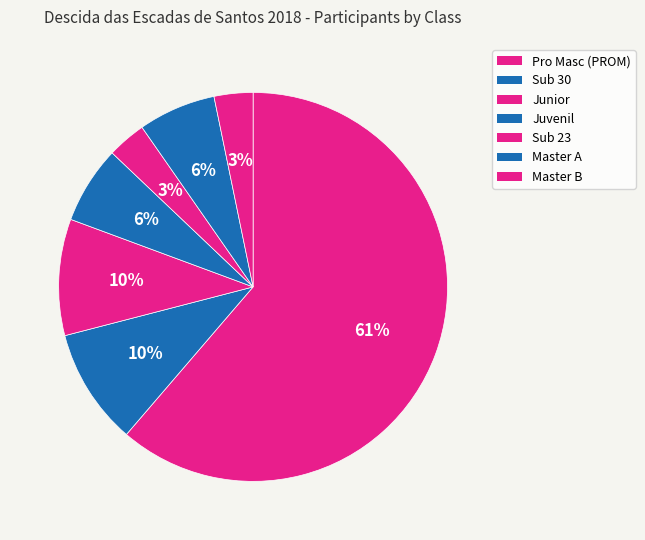

Count the number of slices in the pie.

7